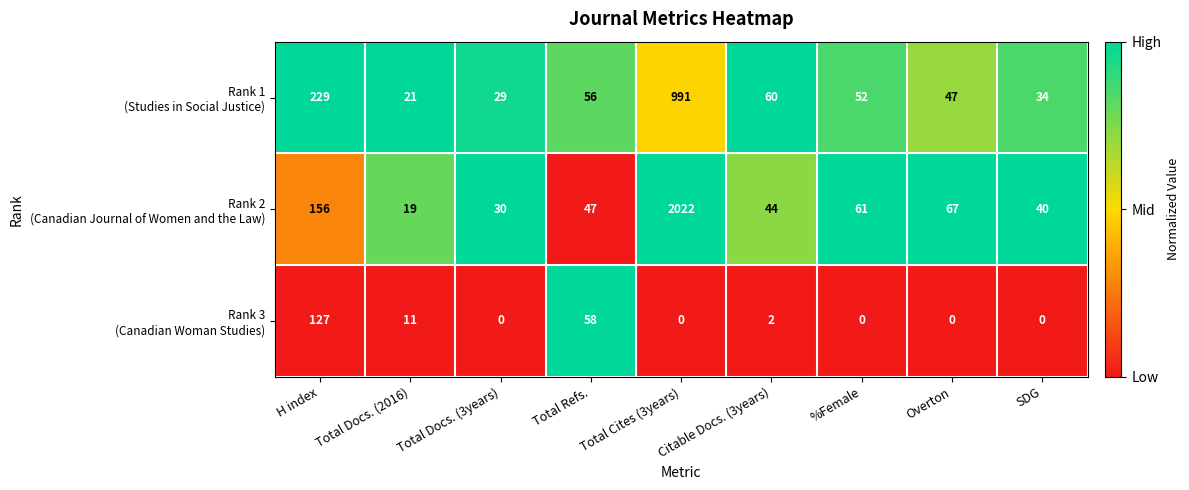

What is the greatest value displayed?

2022